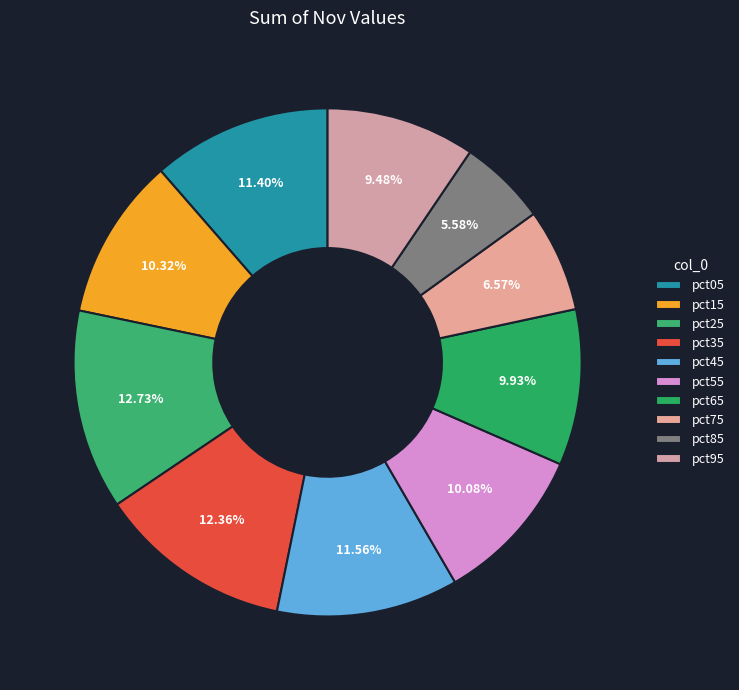

To the nearest percent, what is the combined percentage of pct35 and pct75?

19%